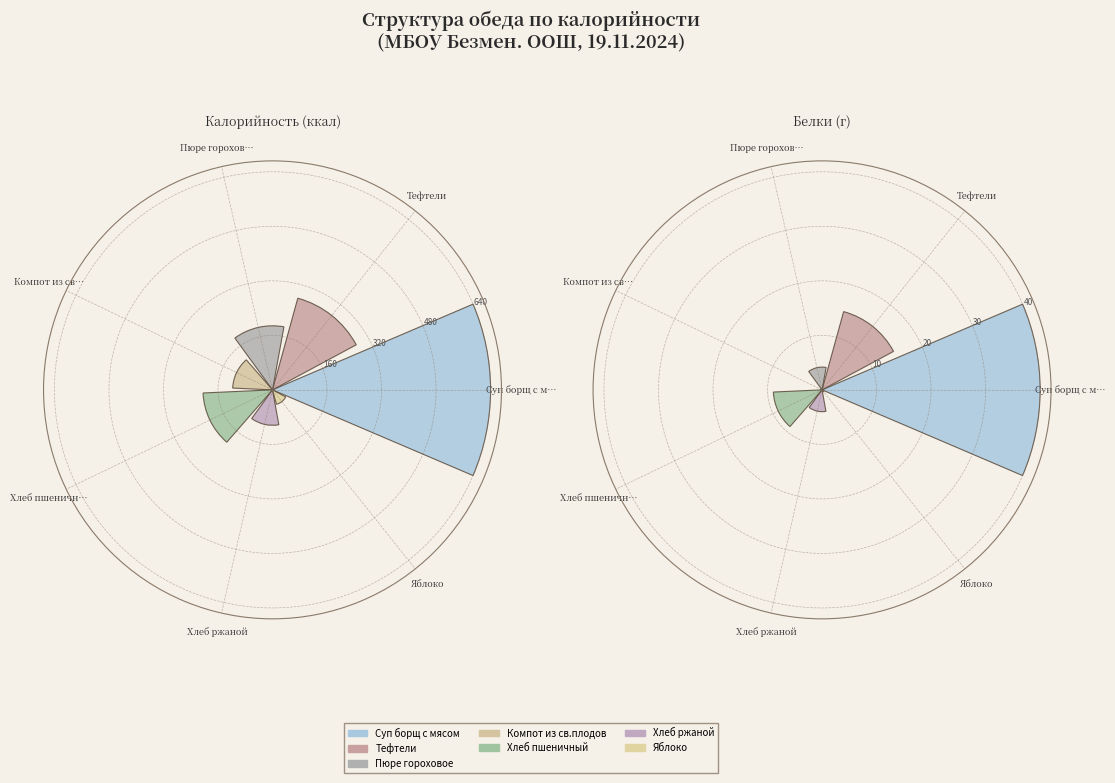

What percentage is NOT represented by Пюре гороховое?

94.3%